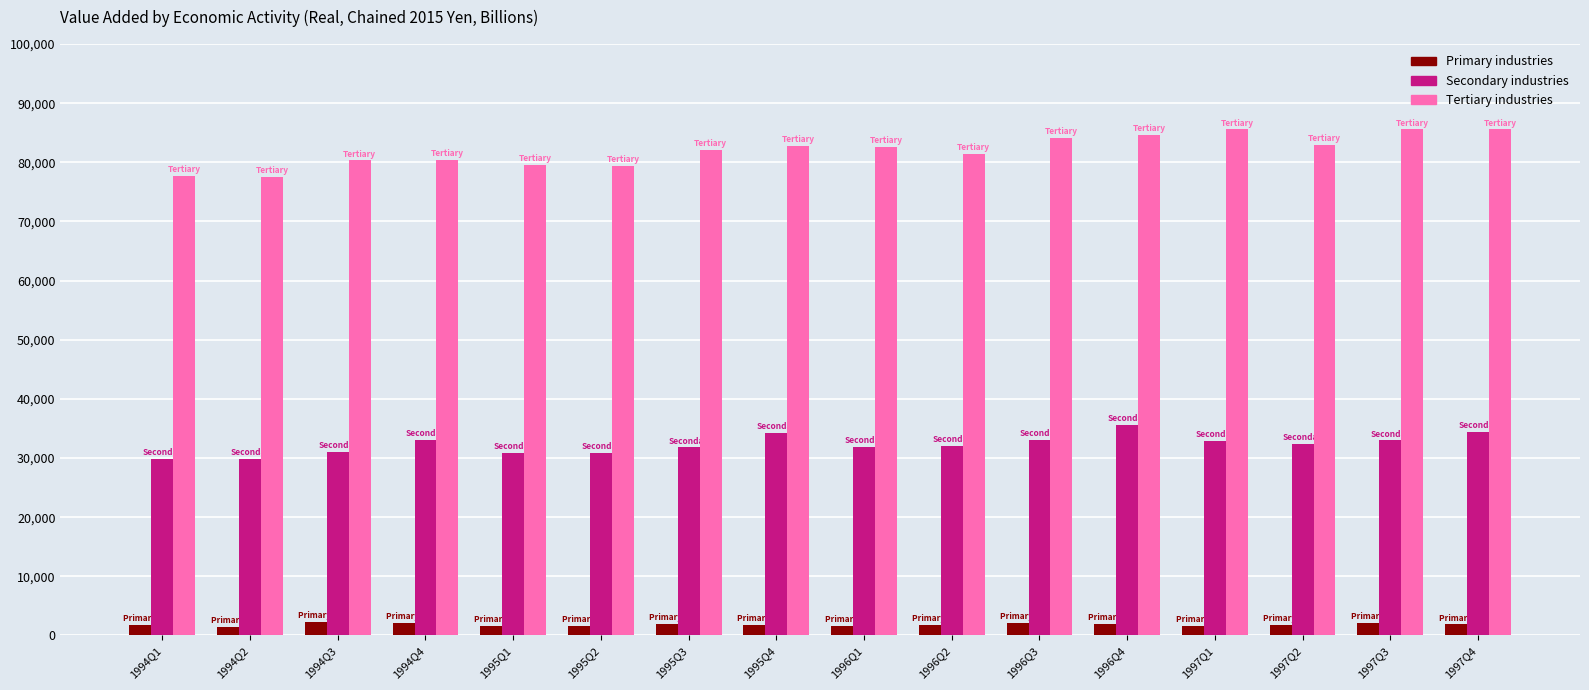

Rank the series by their average value, from highest to lowest.

Tertiary industries, Secondary industries, Primary industries